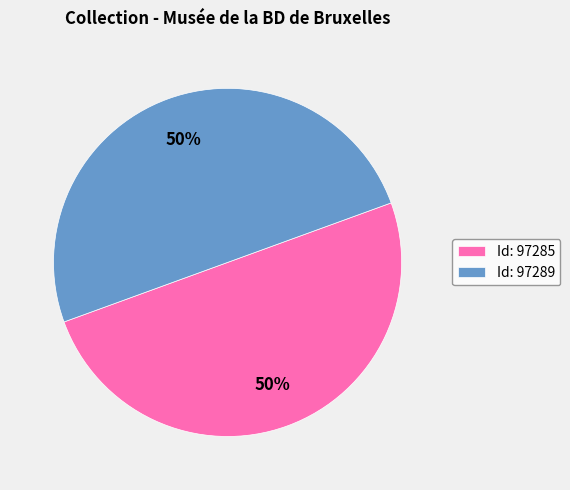

How many segments does this pie chart have?

2